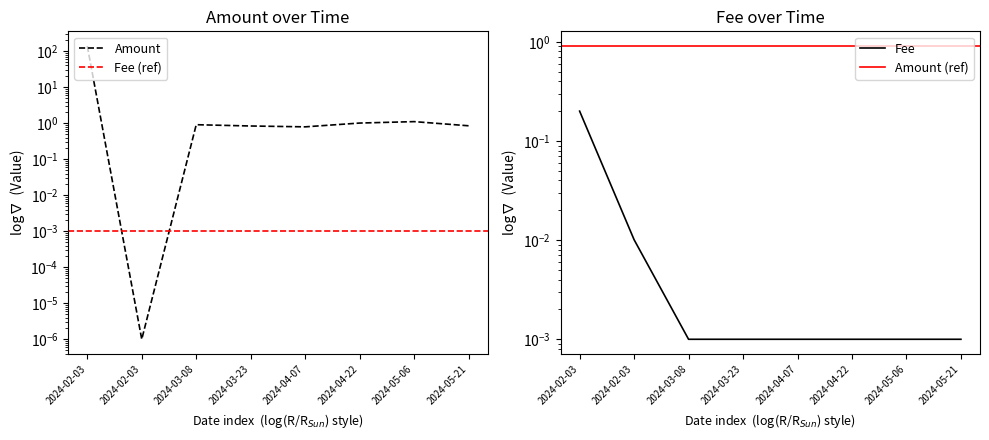

Where is the first local maximum for Amount?

2024-03-08